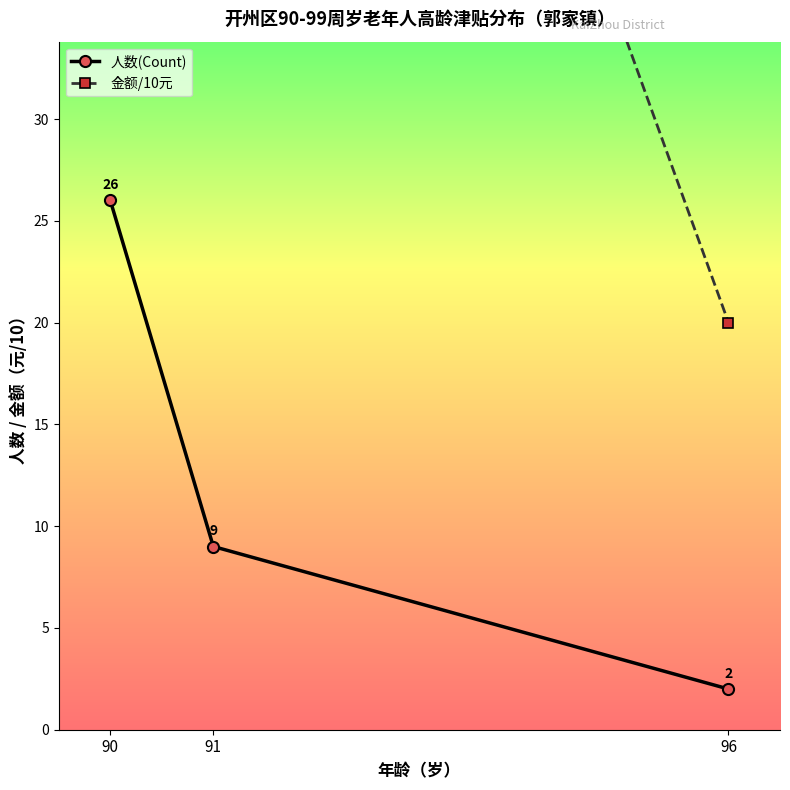

Between 90 and 96, which series saw the biggest shift?

金额/10元